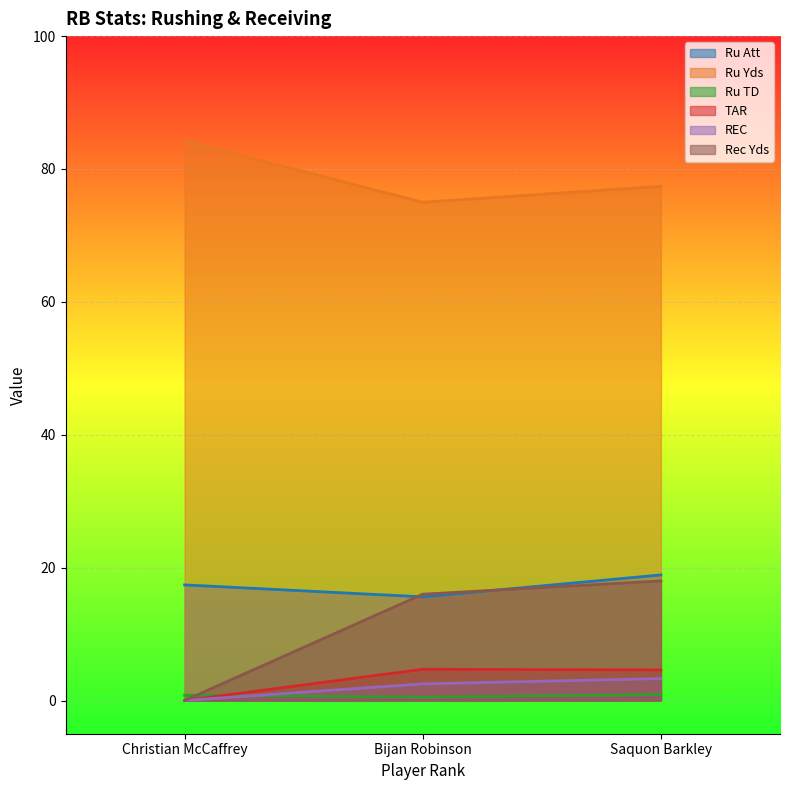

Reading right to left, list all the values displayed in this chart.

Ru Att: 18.9	15.6	17.4
Ru Yds: 77.4	75.0	84.2
Ru TD: 0.9	0.5	0.8
TAR: 4.6	4.7	0.0
REC: 3.3	2.5	0.0
Rec Yds: 18.0	16.0	0.0